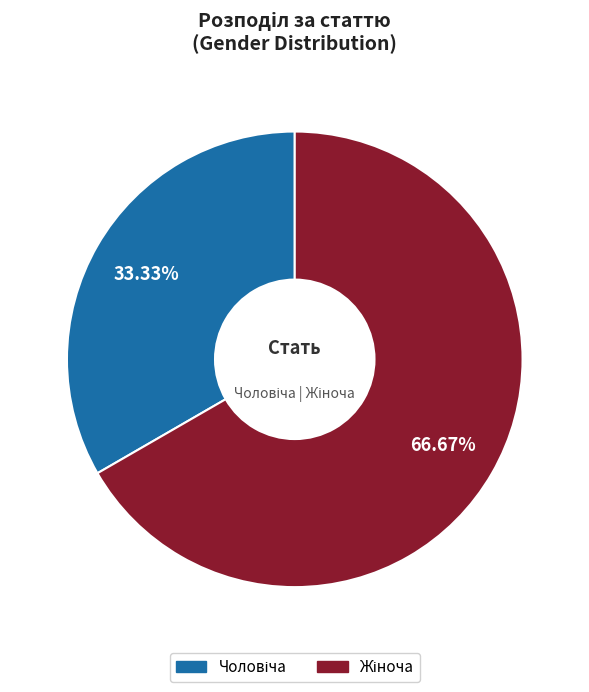

Is there a majority slice in this chart?

Yes